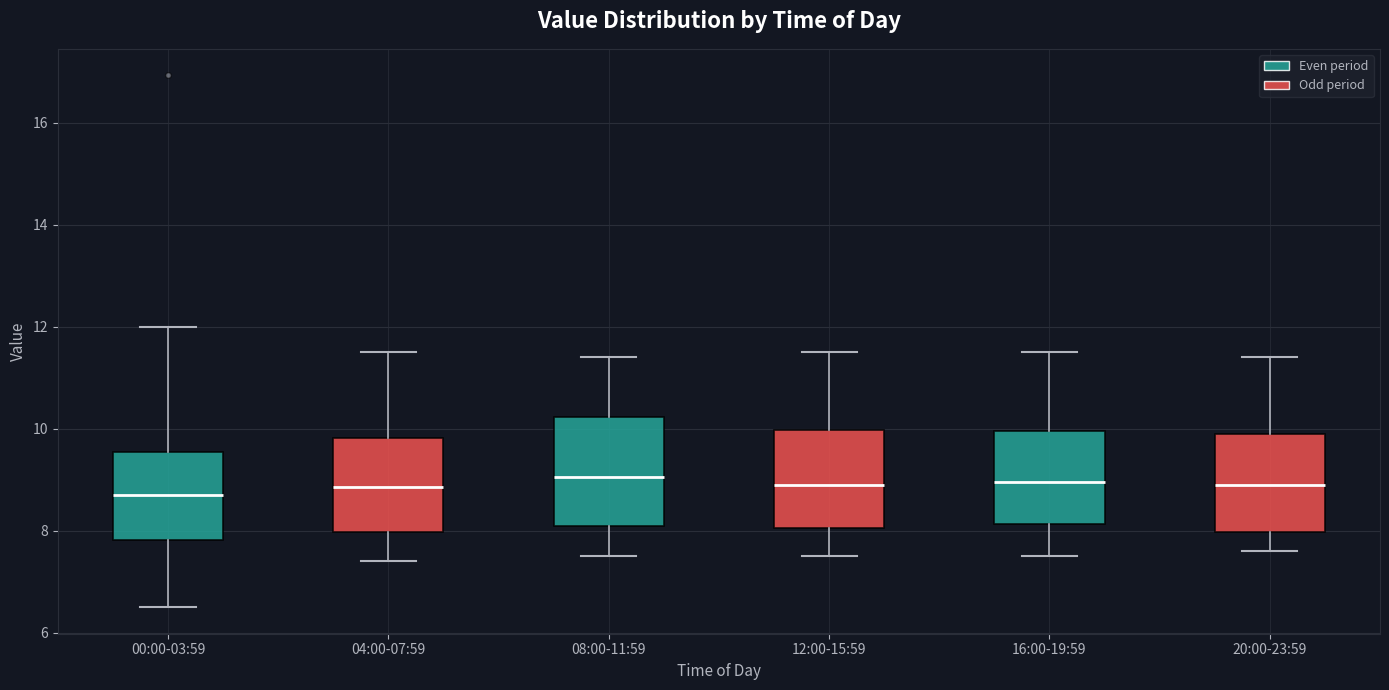

Where is the lower edge of the box for 12:00-15:59 on the y-axis? The values are not printed on the chart, so give them approximately, as read against the axis.

8.0